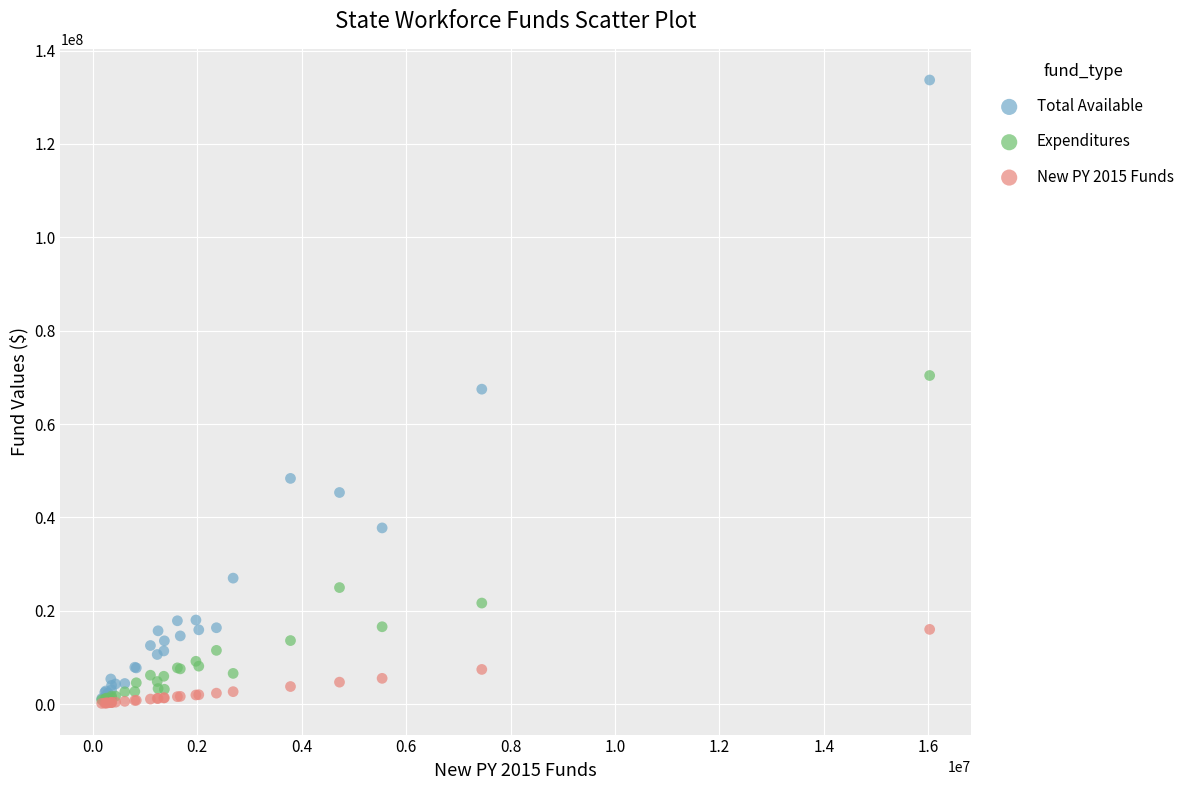

In the Expenditures series, what Y value is closest to 35628867?

24981702